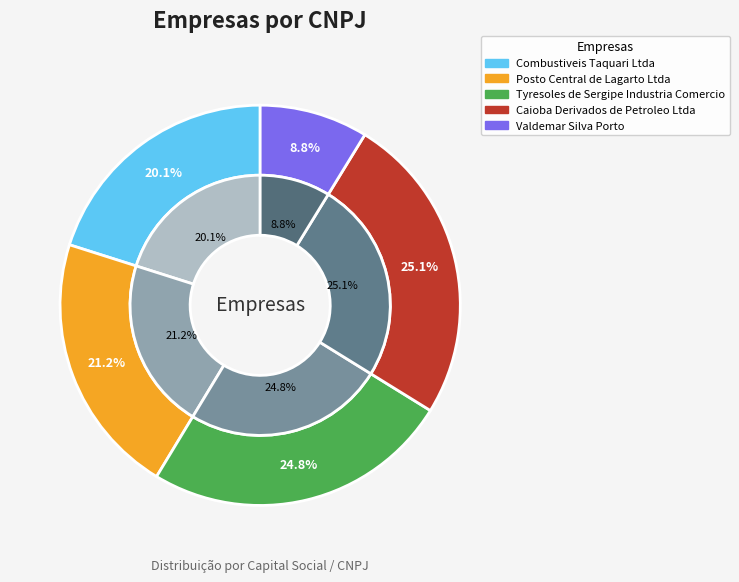

What is the largest slice in the pie chart?

Caioba Derivados de Petroleo Ltda